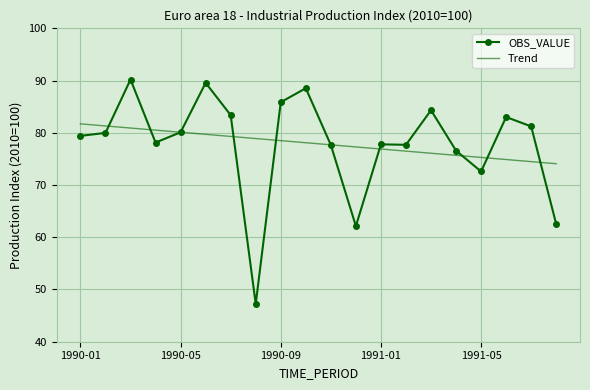

What is the maximum value for OBS_VALUE?

90.2